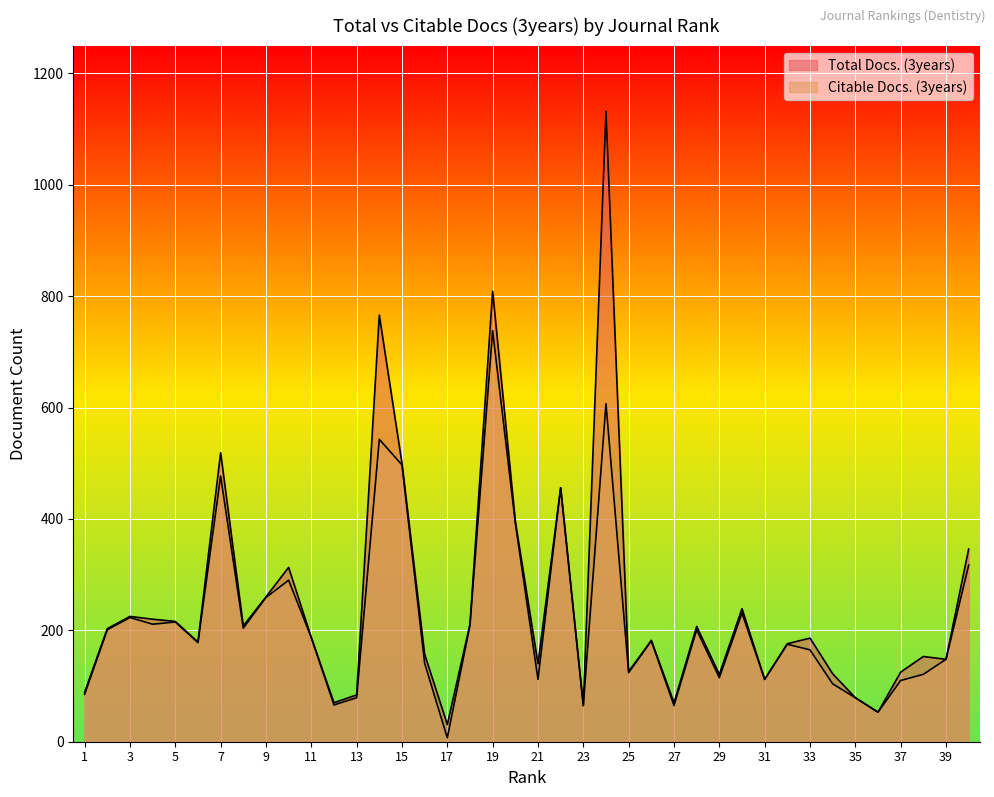

What is the difference between the maximum and minimum values in the Total Docs. (3years) series?

1101